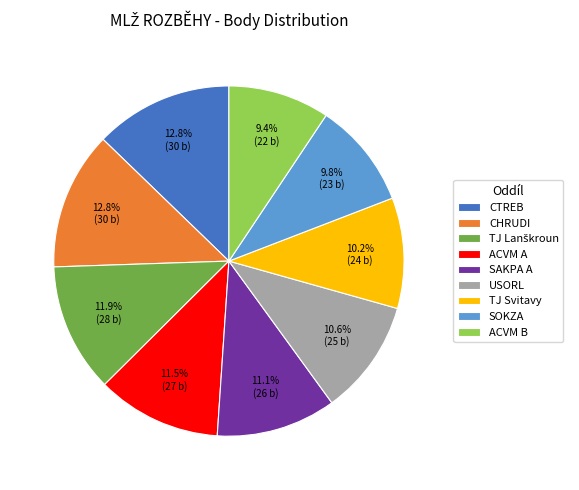

Combined, what portion of the pie is SOKZA and USORL?

20.4%